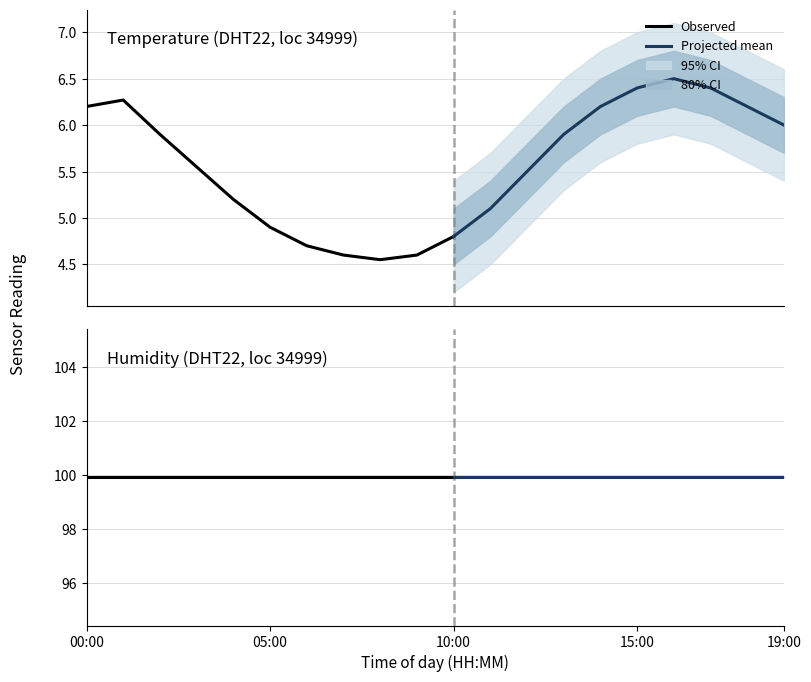

How many values in the temperature series exceed 5?

14